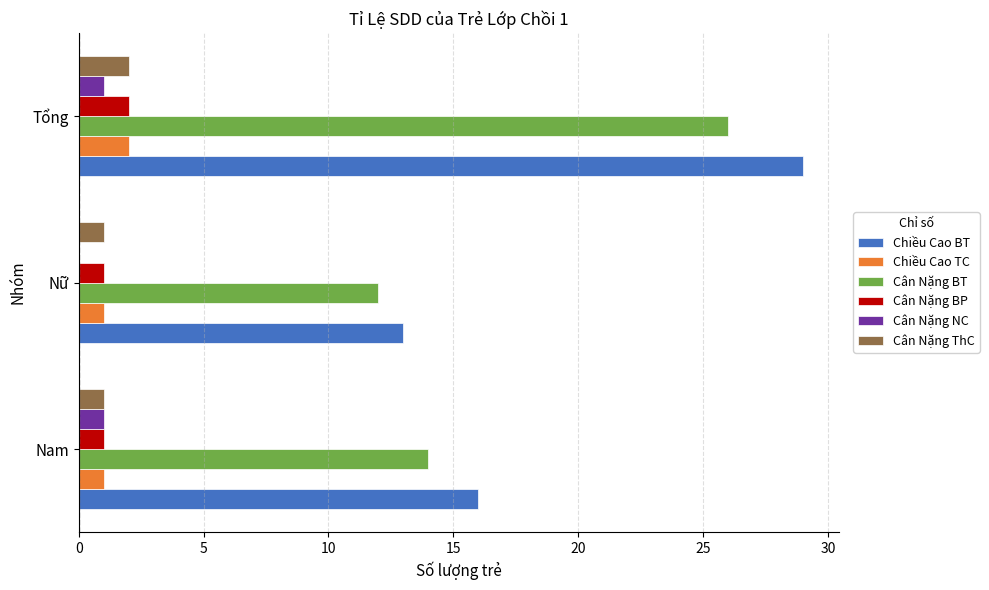

What is the sum of all Chiều Cao TC values?

4